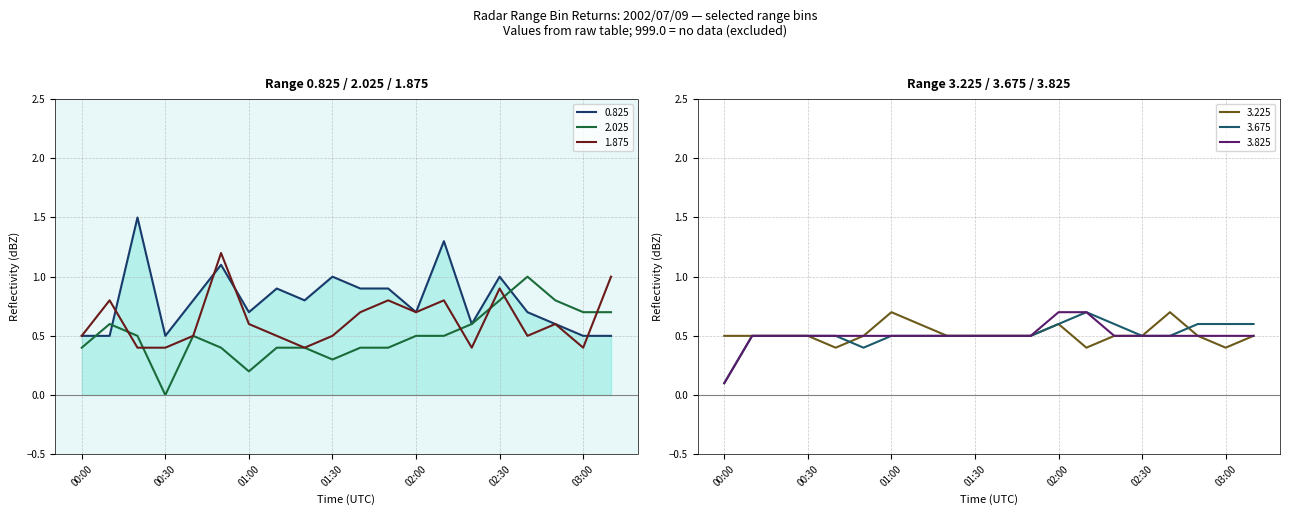

Which series has the widest spread of values?

0.825